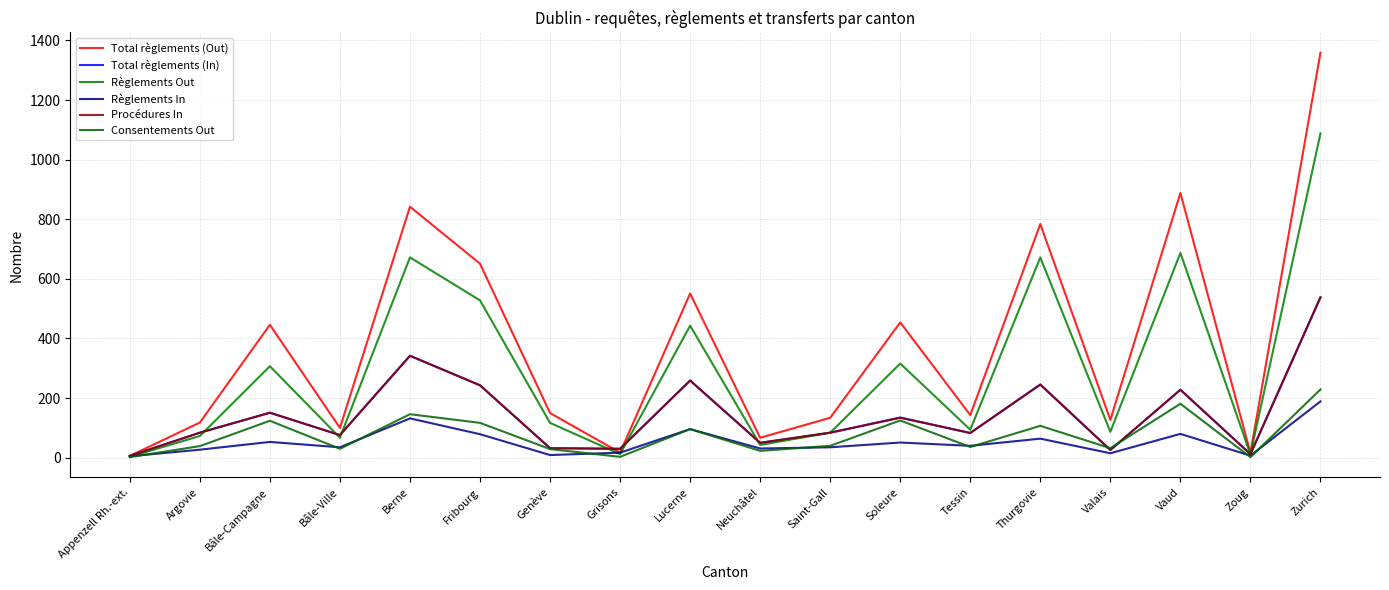

At which label is Total règlements (In) closest to 272?

Lucerne